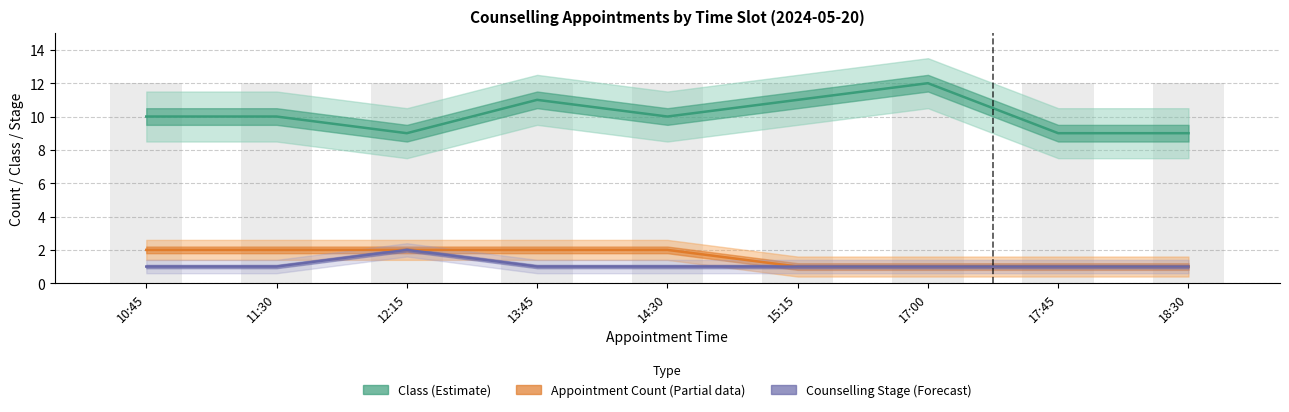

Between 10:45 and 17:45, which series saw the biggest shift?

Class (Estimate)